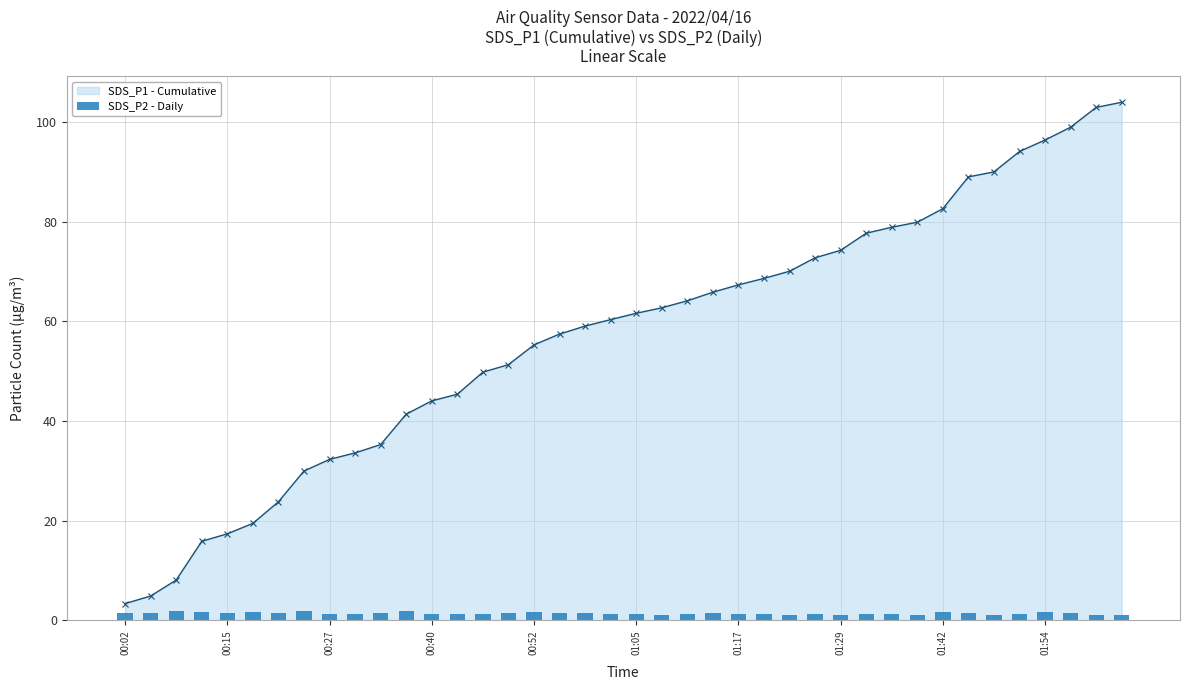

At which category is the sum across all series the highest?

39